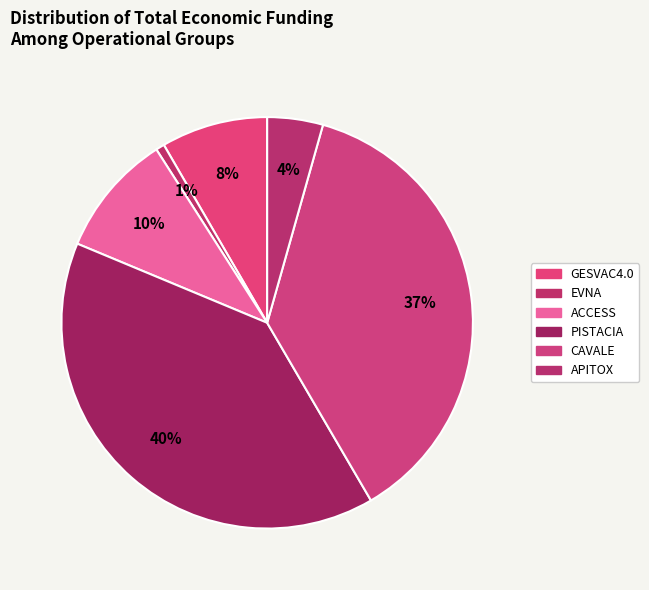

Count the number of slices in the pie.

6